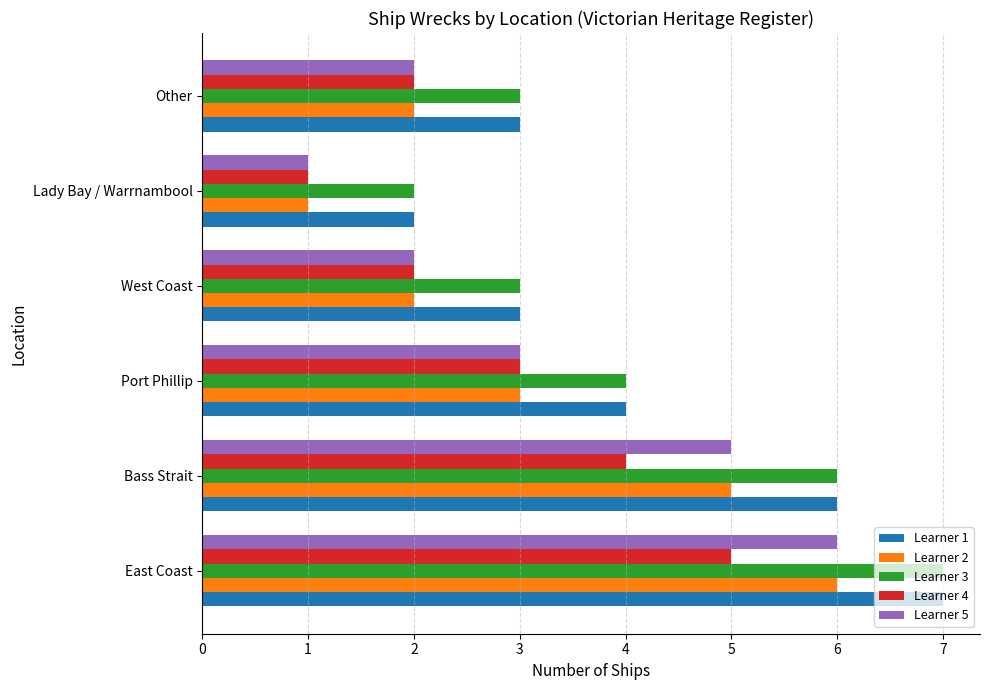

The value of Learner 4 at Other is 2. True or false?

True